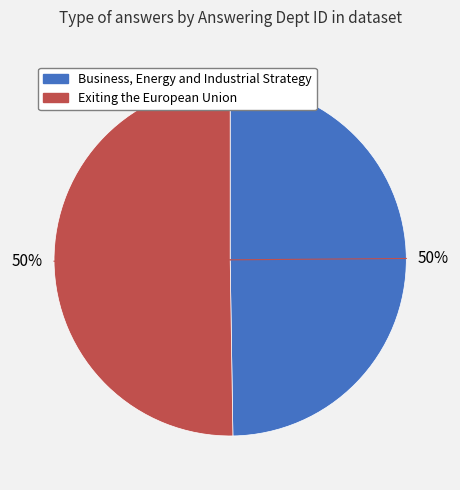

Approximately how many times larger is the value at Business, Energy and Industrial Strategy compared to Exiting the European Union?

1.0